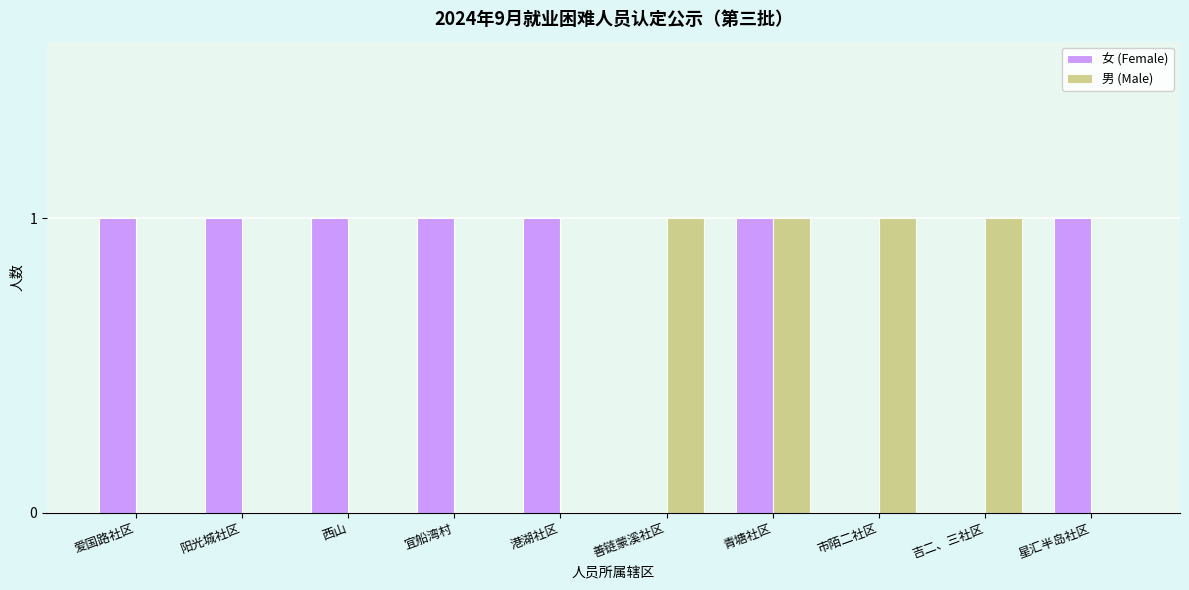

The value of 男 (Male) at 宜船湾村 is 0. True or false?

True